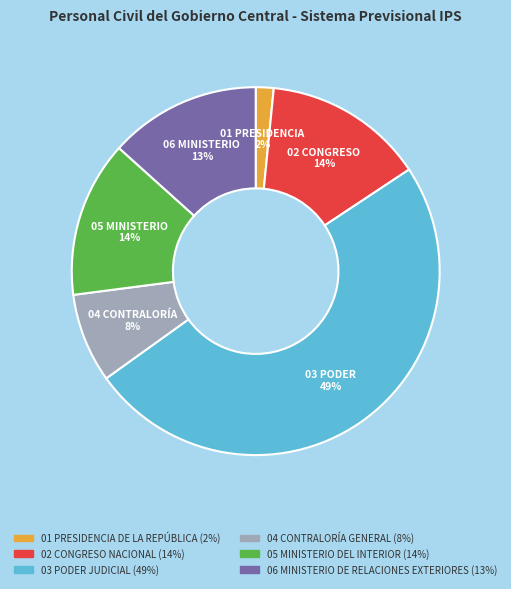

To the nearest percent, what is the difference between the 04 CONTRALORÍA GENERAL and 06 MINISTERIO DE RELACIONES EXTERIORES slice percentages?

5%